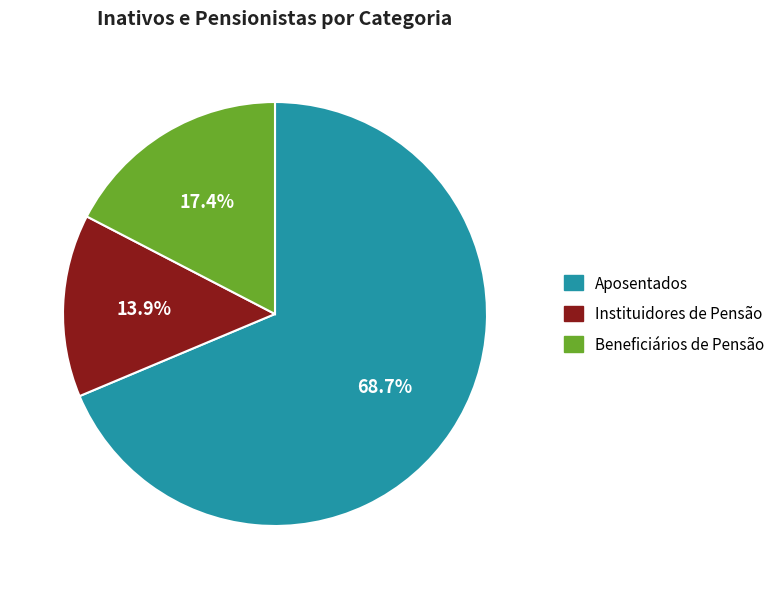

What is the largest slice in the pie chart?

Aposentados